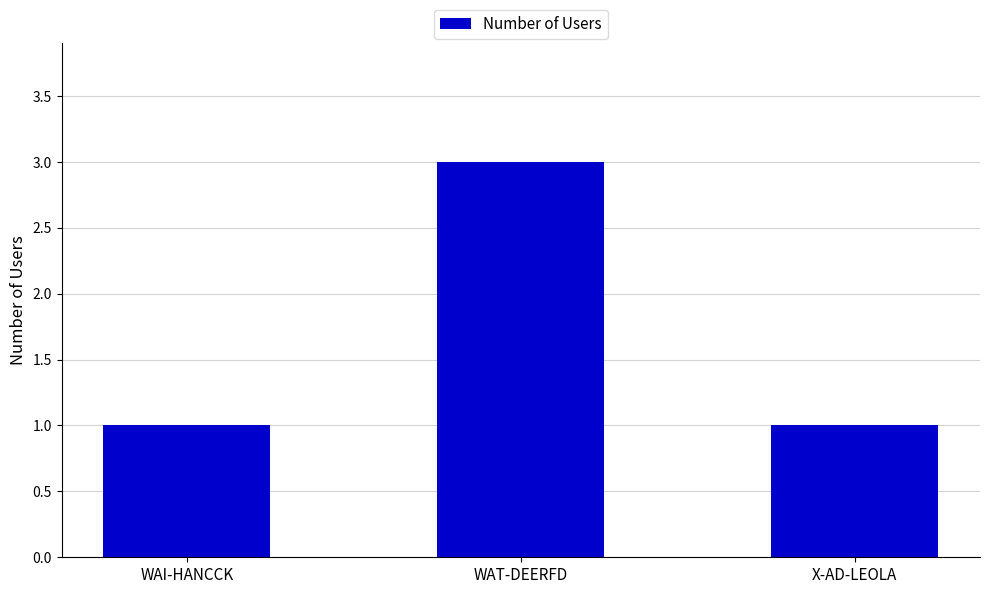

The value at WAT-DEERFD is 3. True or false?

True